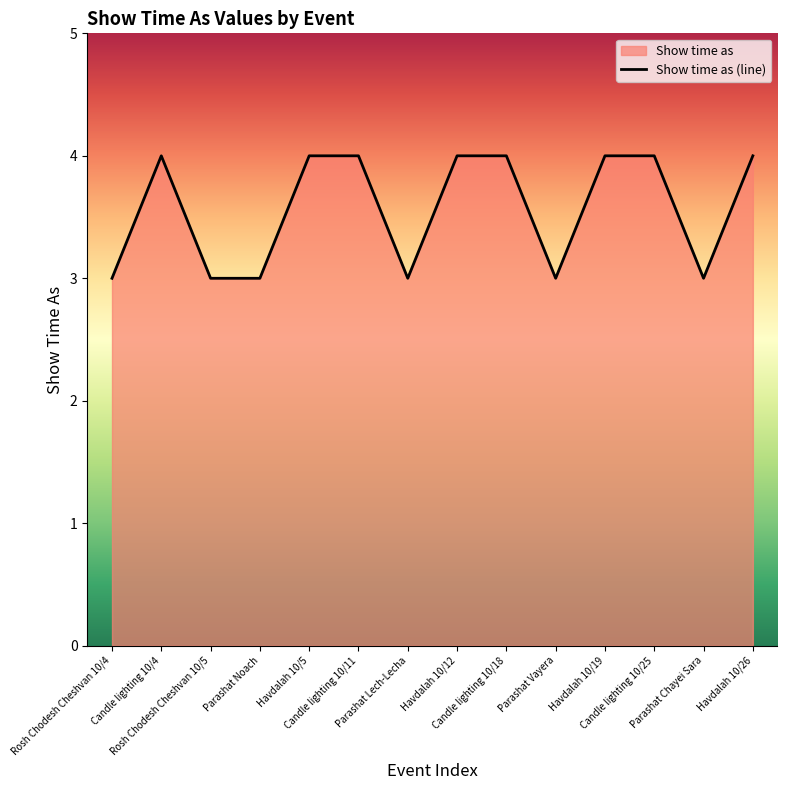

Count the number of categories in the chart.

14